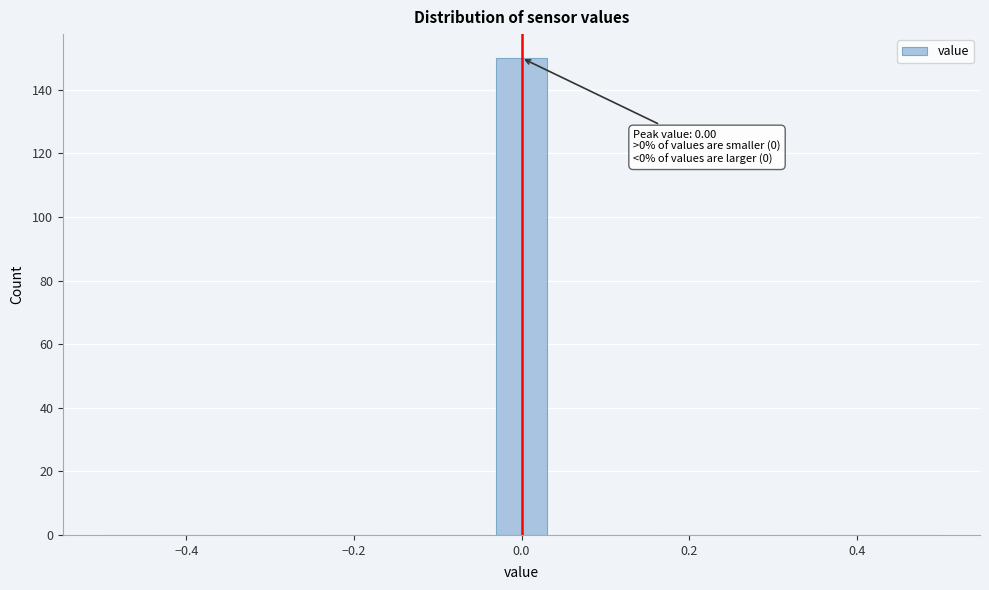

Around what value on the x-axis is the tallest bar? Give the approximate position of its centre, as read against the axis.

0.00